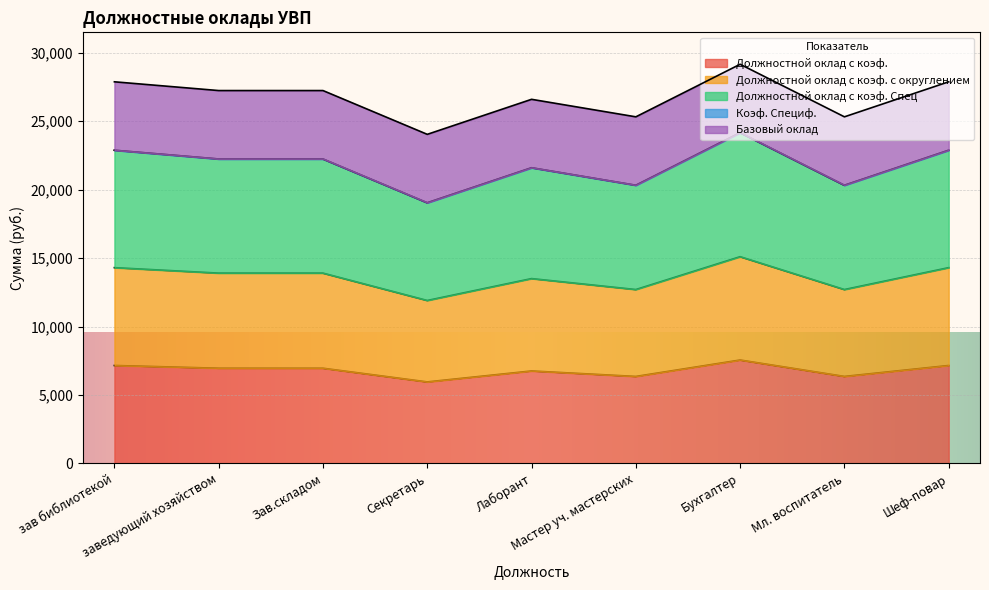

Which series has the widest spread of values?

Должностной оклад с коэф. с округлением